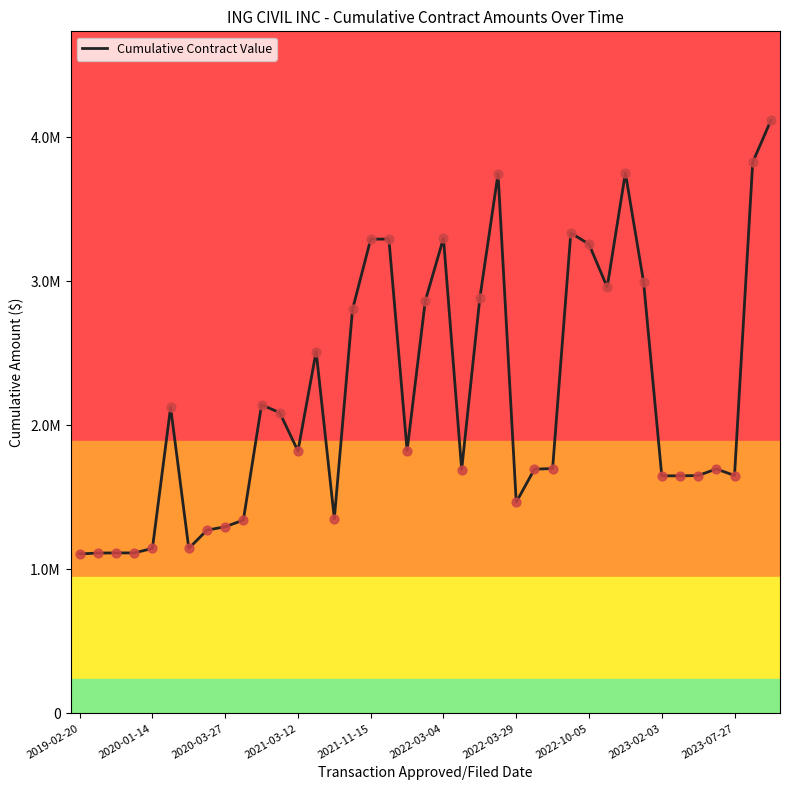

Is this an area chart (filled region under the line)?

No